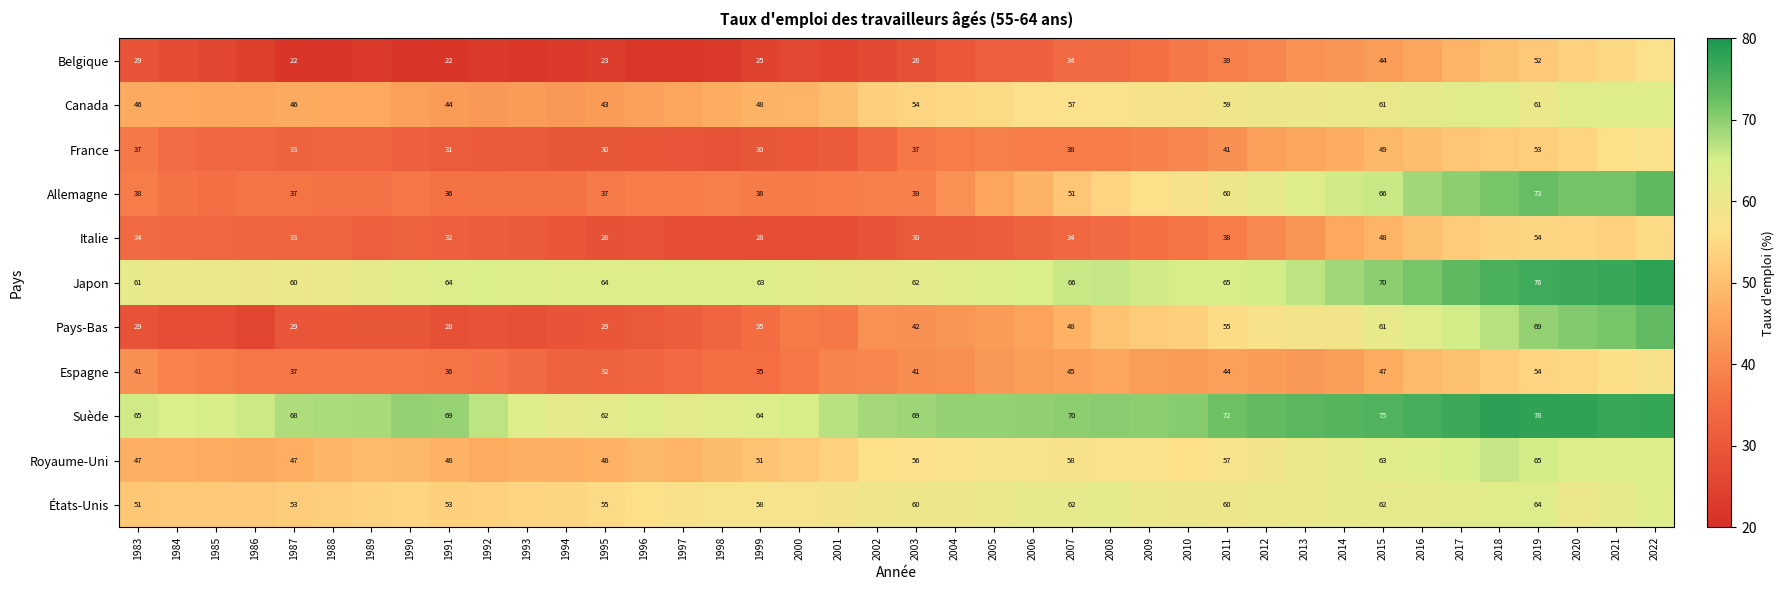

Rank the series at 1995 from highest to lowest value.

Japon, Suède, États-Unis, Royaume-Uni, Canada, Allemagne, Espagne, France, Pays-Bas, Italie, Belgique